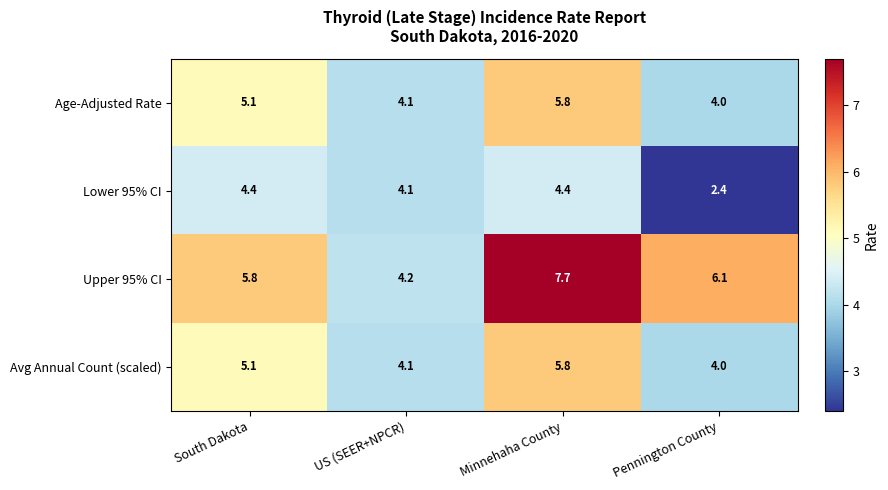

Reading left to right, what are all the values shown in this chart?

Age-Adjusted Rate: 5.1	4.1	5.8	4.0
Lower 95% CI: 4.4	4.1	4.4	2.4
Upper 95% CI: 5.8	4.2	7.7	6.1
Avg Annual Count (scaled): 5.1	4.1	5.8	4.0